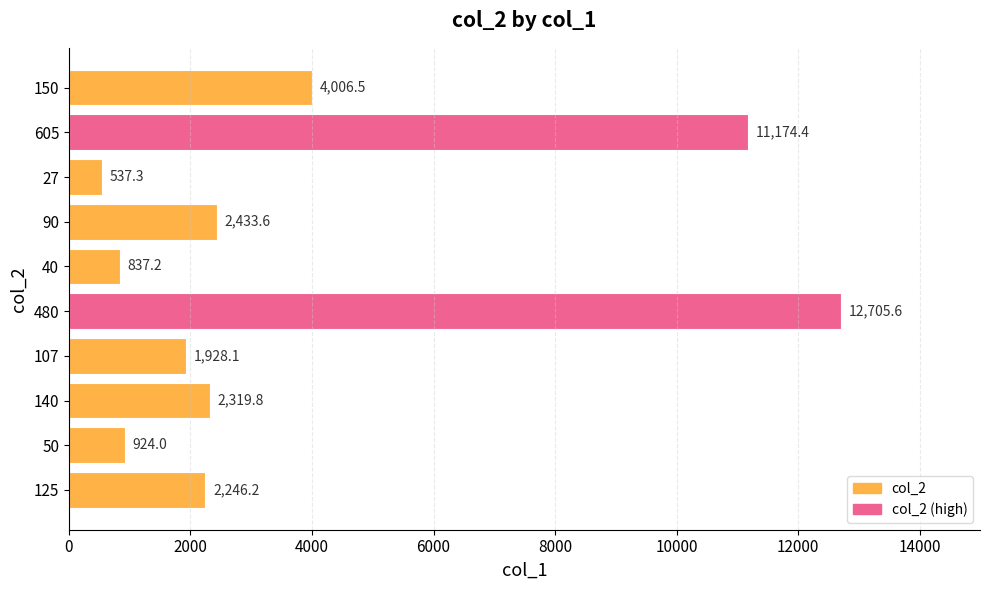

What is the change in value from 50 to 480?

+11781.6